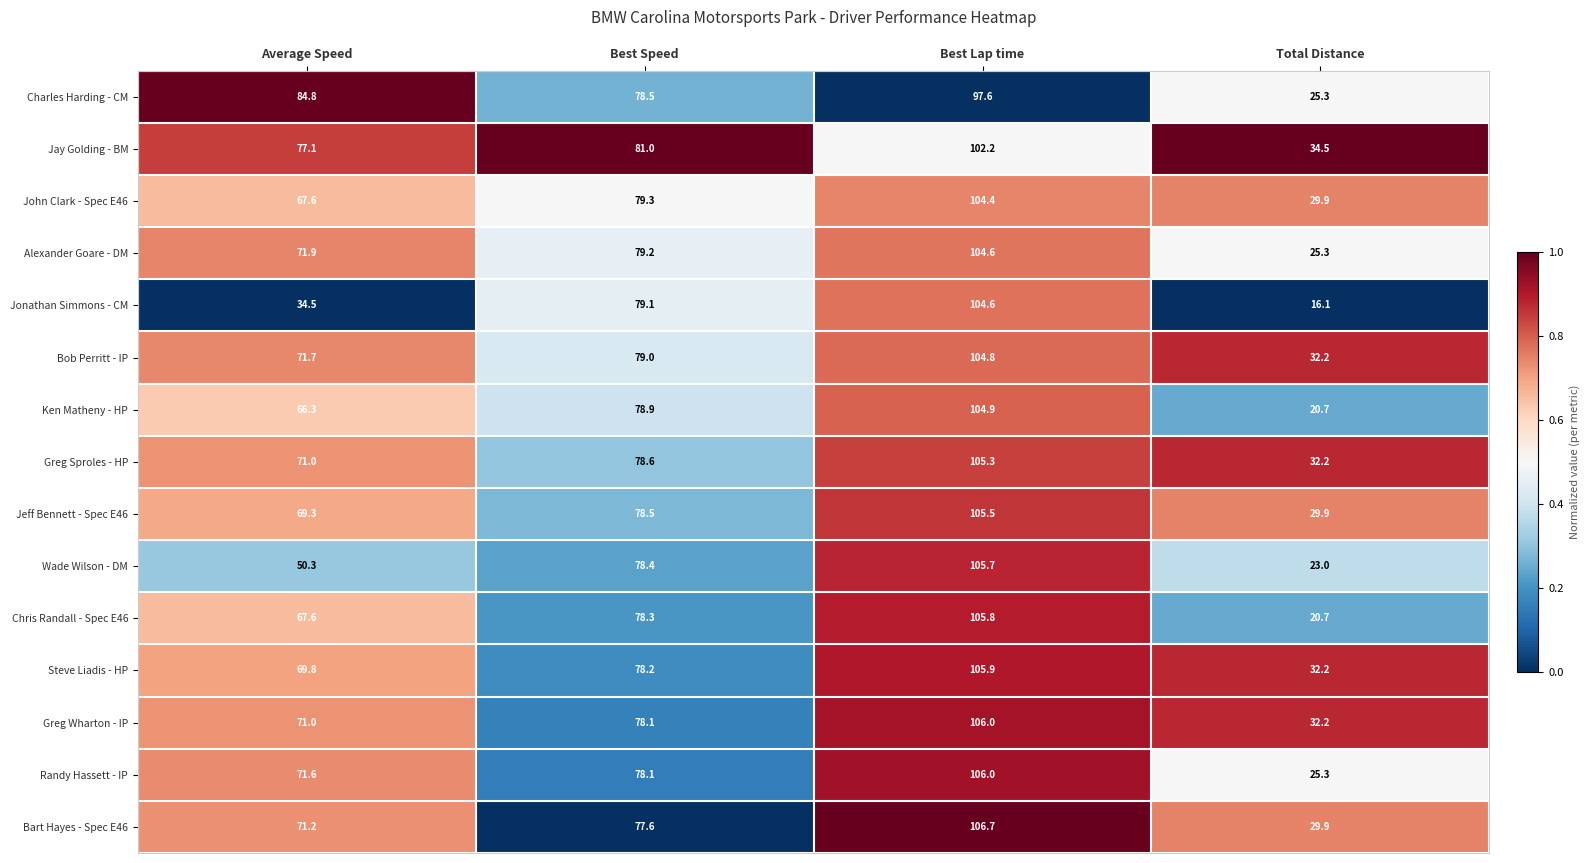

Between Average Speed and Best Lap time, which series saw the biggest shift?

Jonathan Simmons - CM